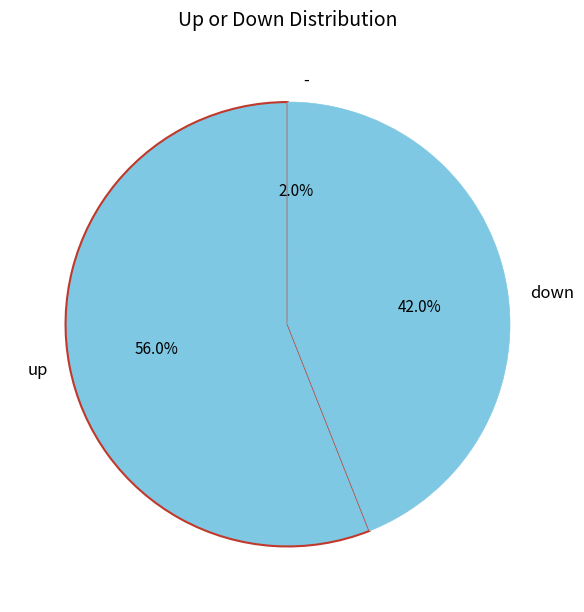

To the nearest percent, what is the combined percentage of - and down?

44%